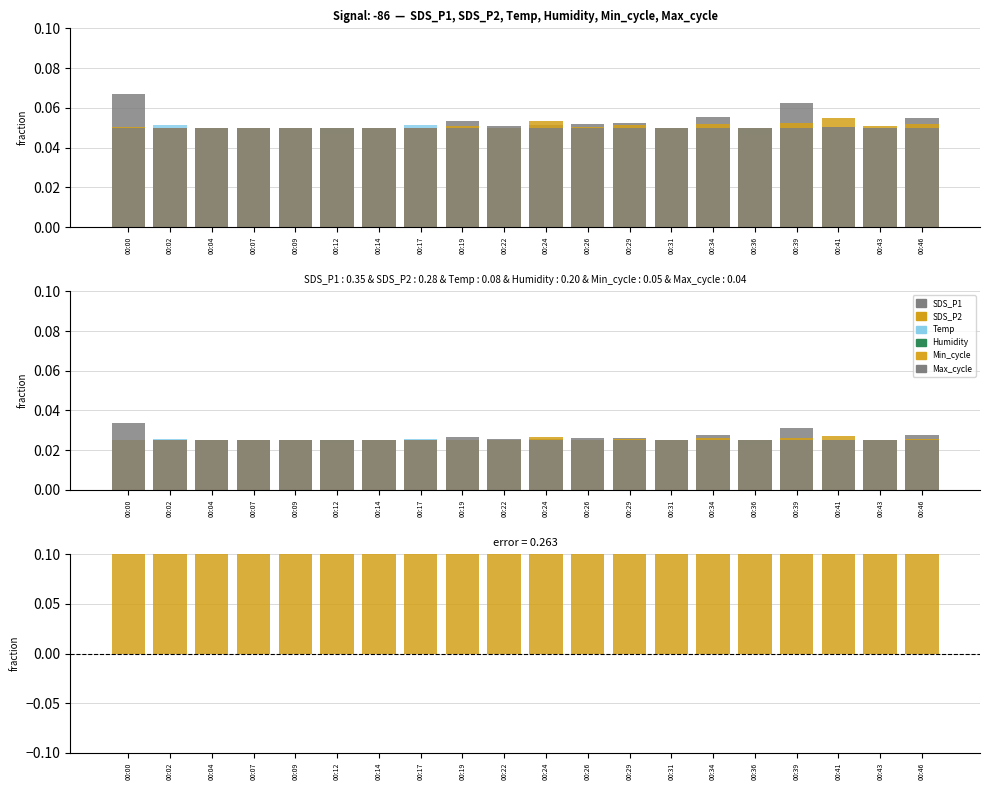

True or false: Max_cycle has a value of 0.0 at 00:02.

True